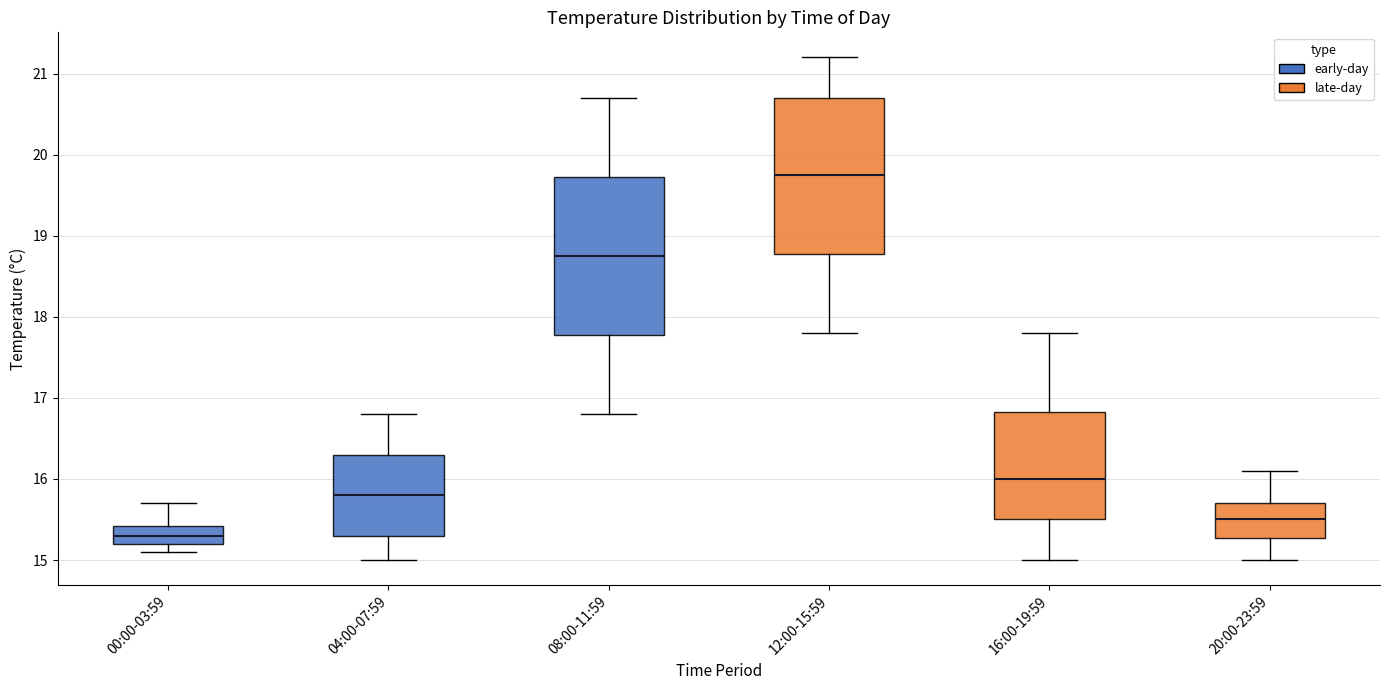

Reading left to right, transcribe this box plot: for each box, give where its median line is, the range the box spans, and where its two whiskers end, as read against the y-axis. The values are not printed on the chart, so give them approximately, as read against the axis.

00:00-03:59: median 15.3, box 15.2 to 15.4, whiskers 15.1 to 15.7
04:00-07:59: median 15.8, box 15.3 to 16.3, whiskers 15.0 to 16.8
08:00-11:59: median 18.8, box 17.8 to 19.7, whiskers 16.8 to 20.7
12:00-15:59: median 19.8, box 18.8 to 20.7, whiskers 17.8 to 21.2
16:00-19:59: median 16.0, box 15.5 to 16.8, whiskers 15.0 to 17.8
20:00-23:59: median 15.5, box 15.3 to 15.7, whiskers 15.0 to 16.1